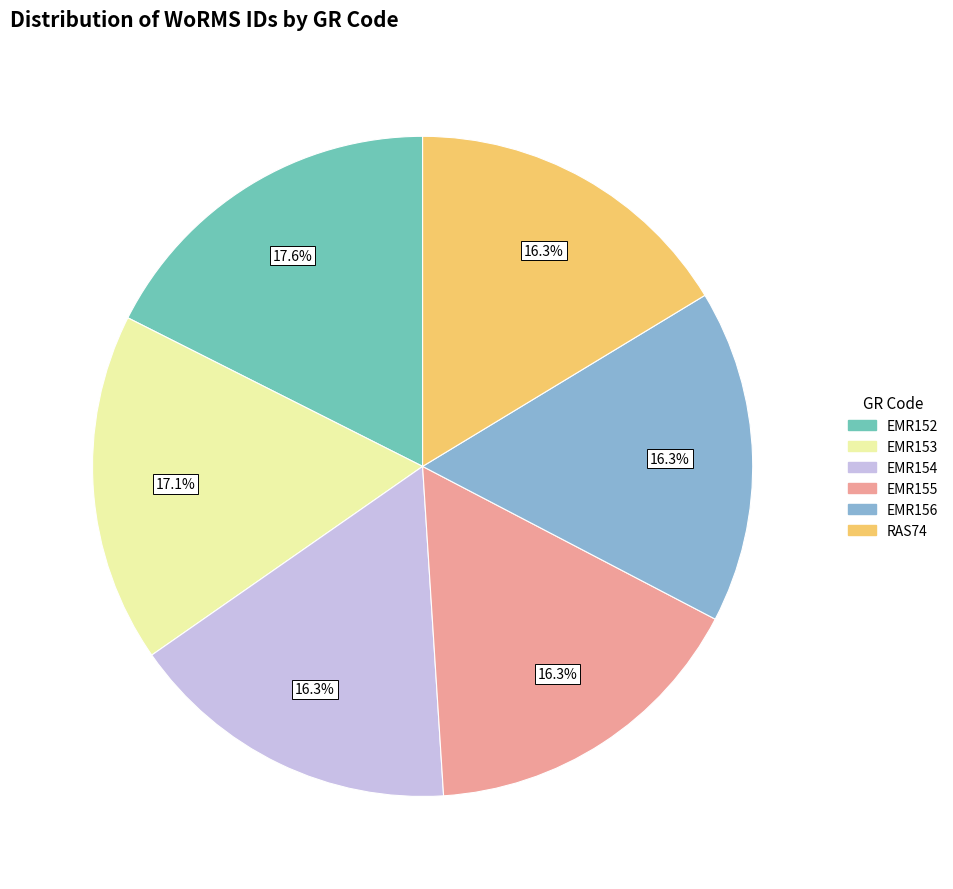

To the nearest percent, what is the average slice percentage?

17%